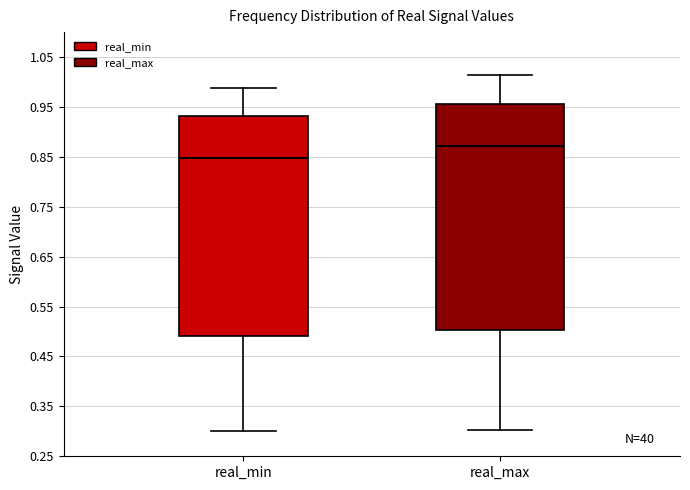

Comparing the boxes themselves (not the whiskers), which one is the tallest?

real_max